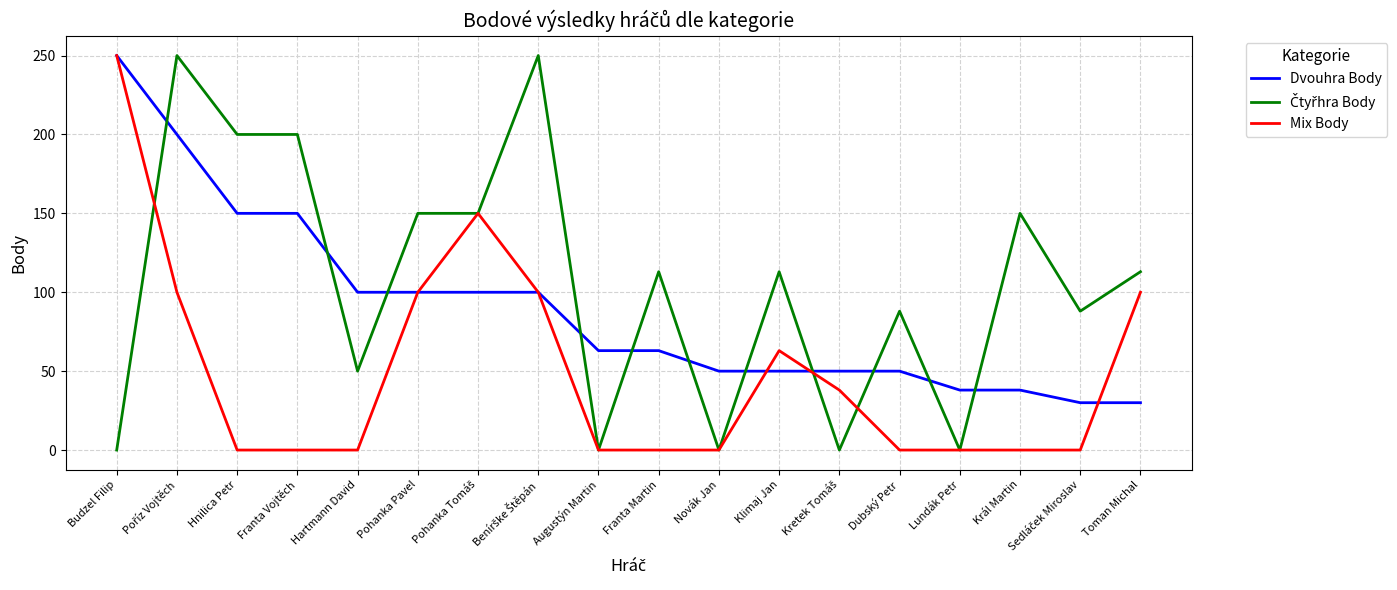

Read the Dvouhra Body value at Toman Michal.

30